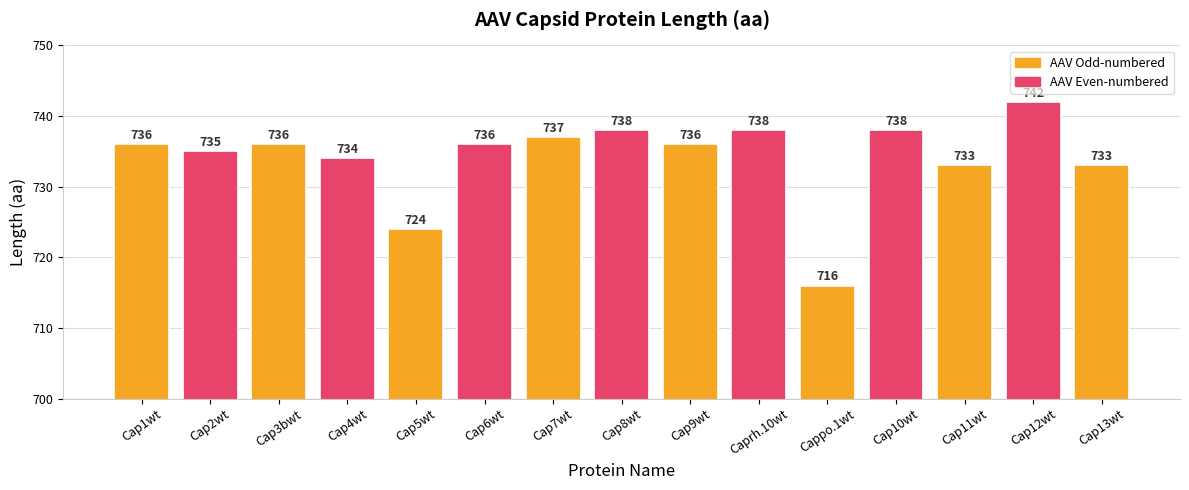

Approximately how many times larger is the value at Cap8wt compared to Cap9wt?

1.0